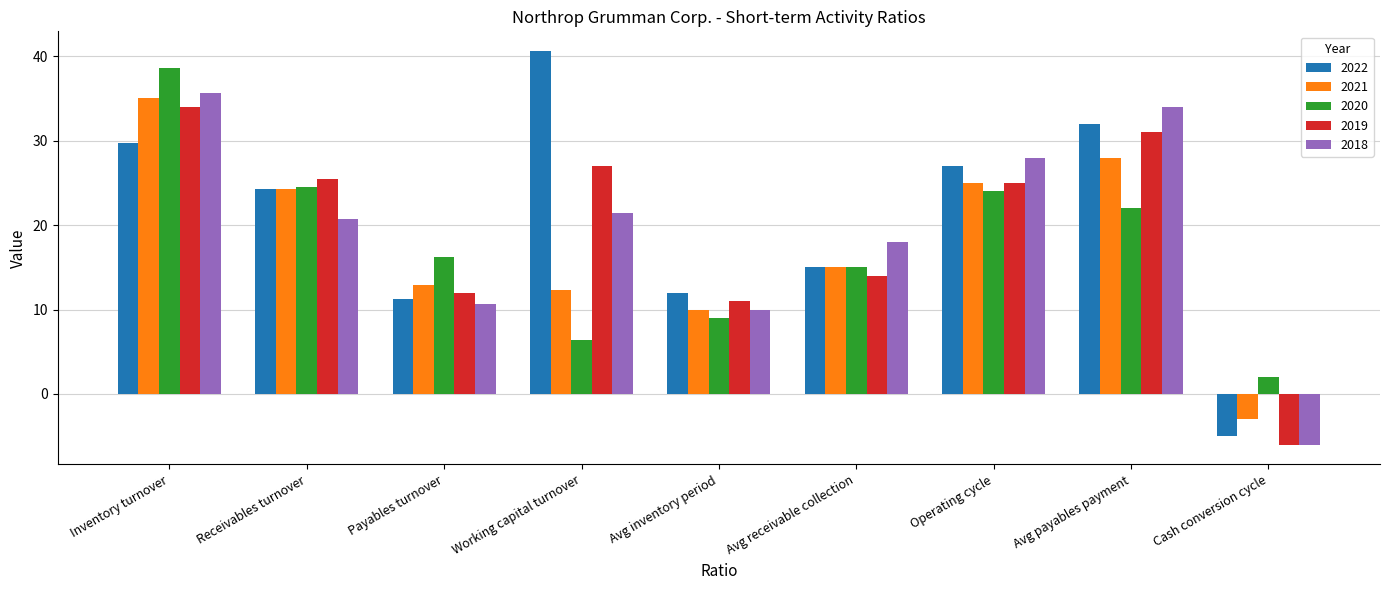

At which label does 2021 reach its minimum?

Cash conversion cycle